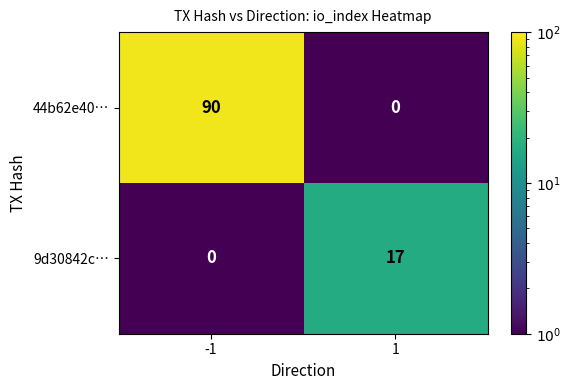

Is it true that 44b62e40… equals 90 at -1?

True